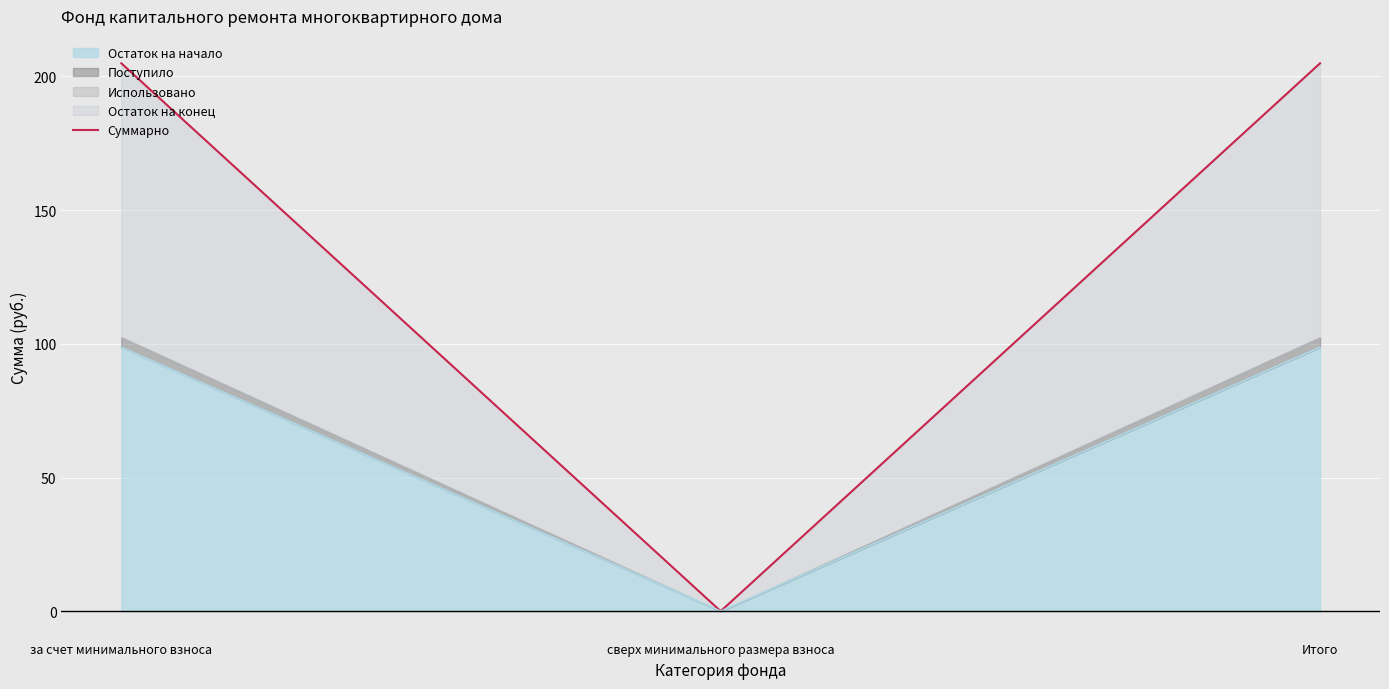

Does the chart display data point markers on the line(s)?

No